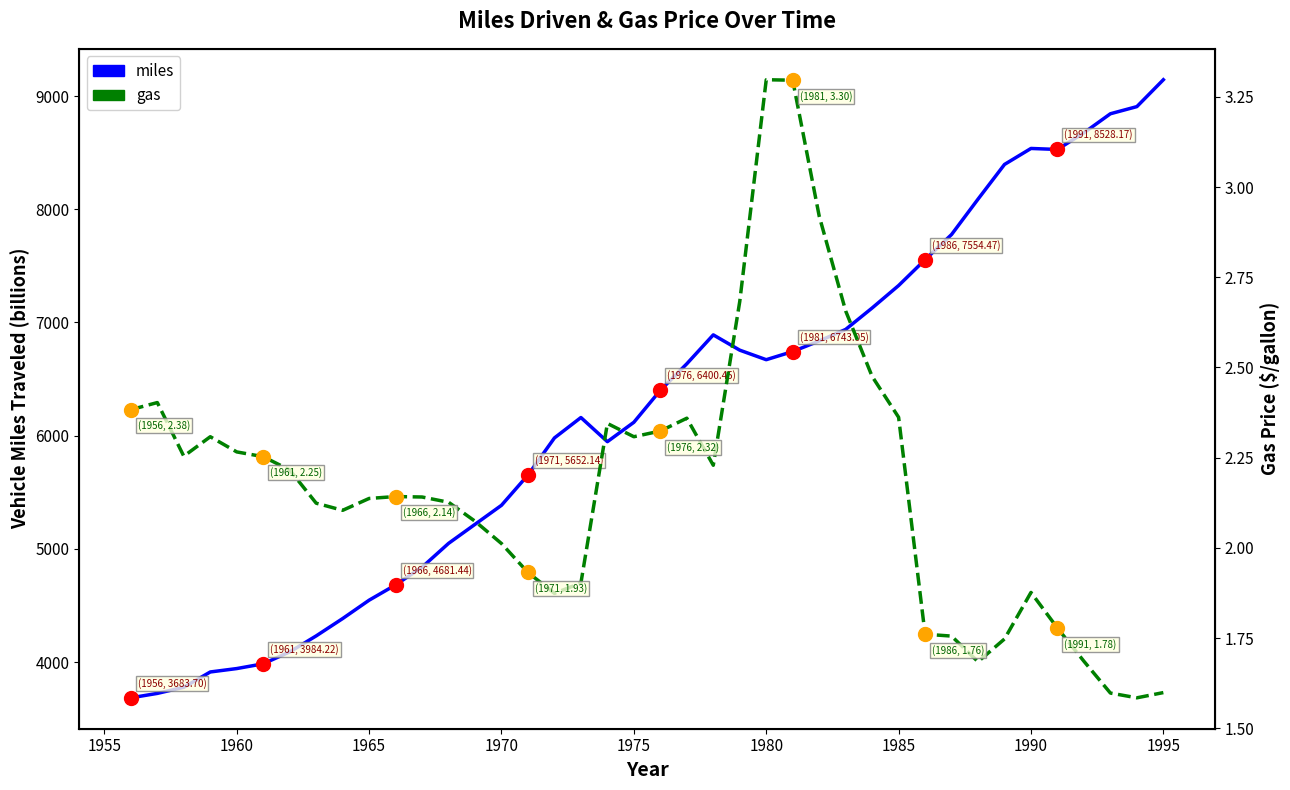

At which category is the sum across all series the highest?

1995